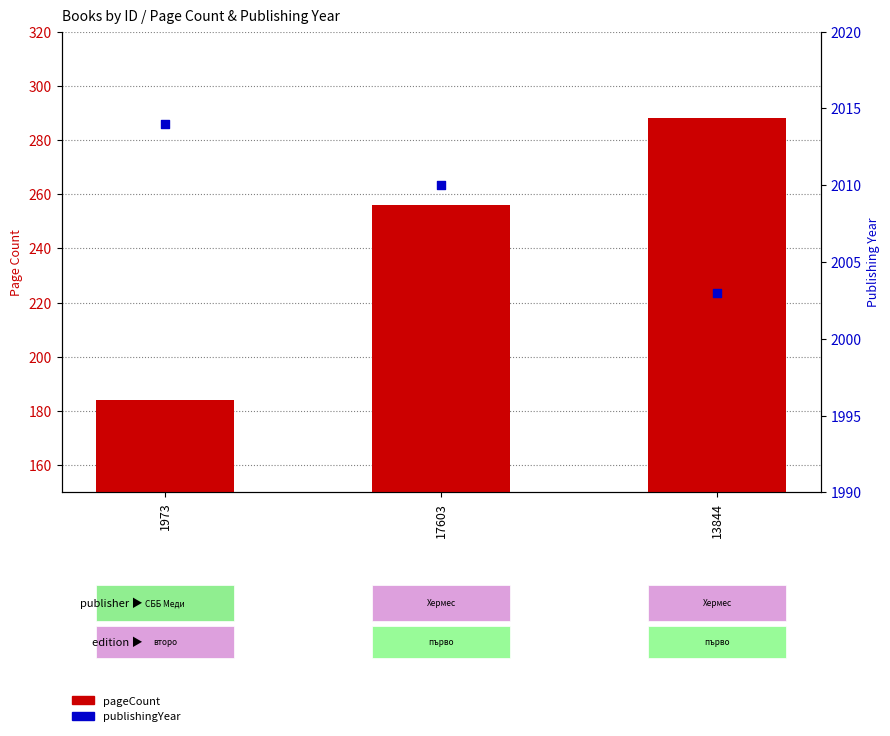

Which series reaches the maximum Y coordinate?

publishingYear